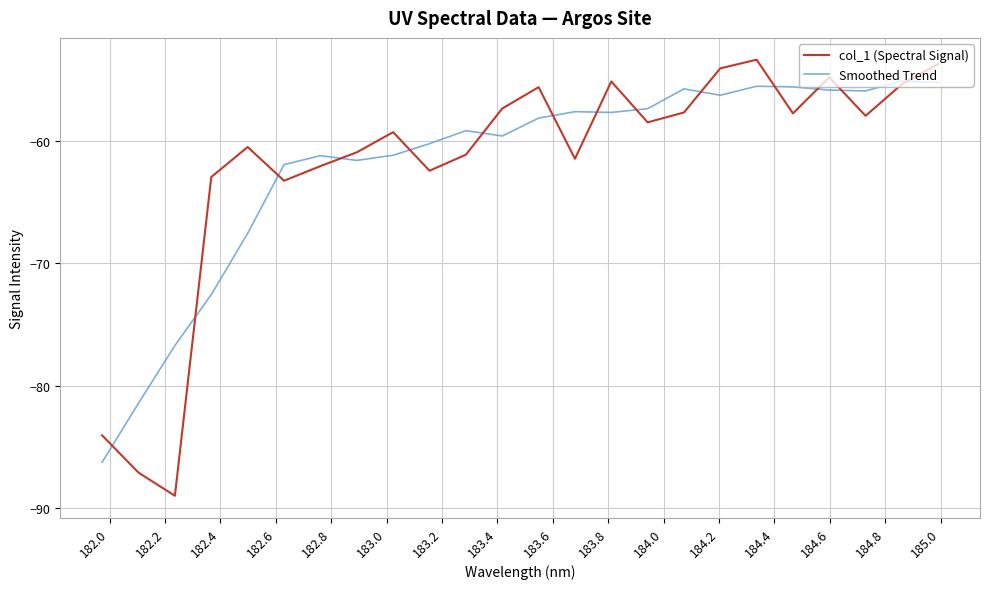

How many interior local valleys does the col_1 (Spectral Signal) series have?

7